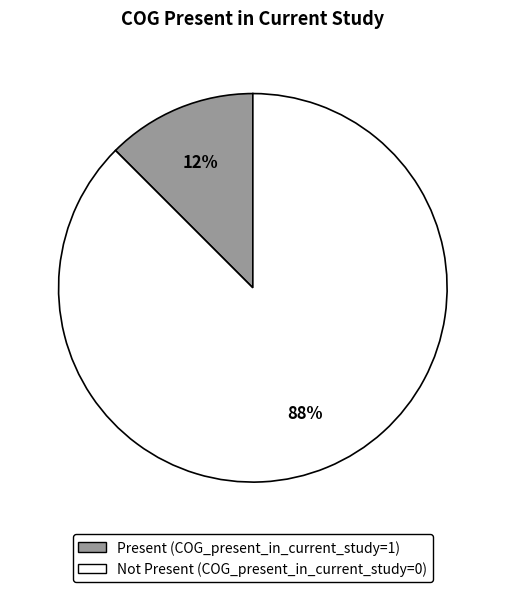

To the nearest percent, what is the average slice percentage?

50%